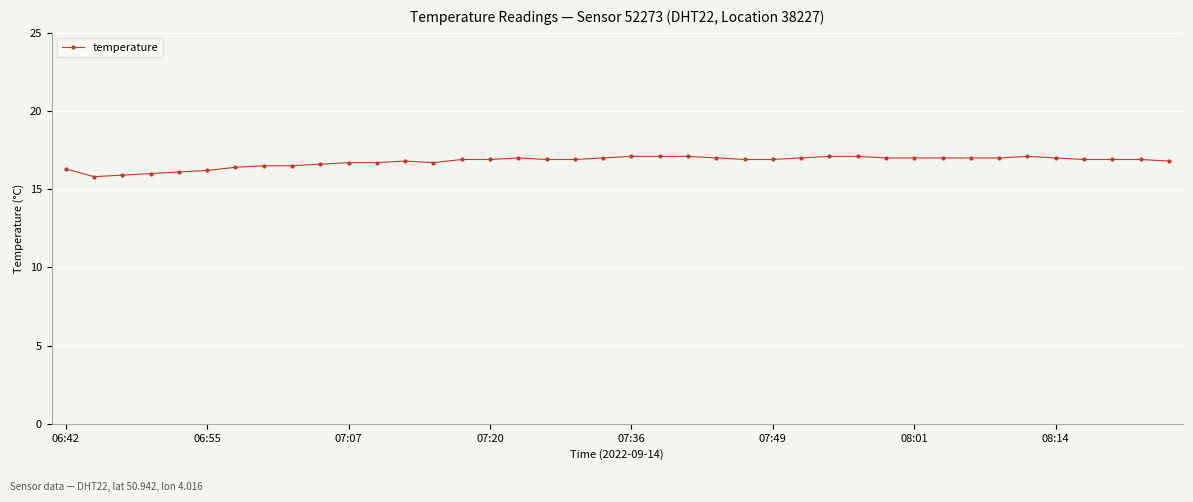

What is the average value?

16.8